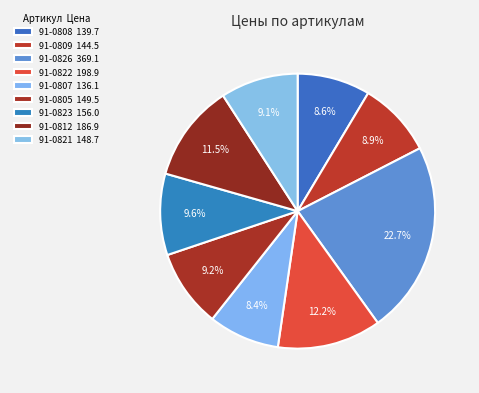

Does 91-0826 represent more than half of the total?

No